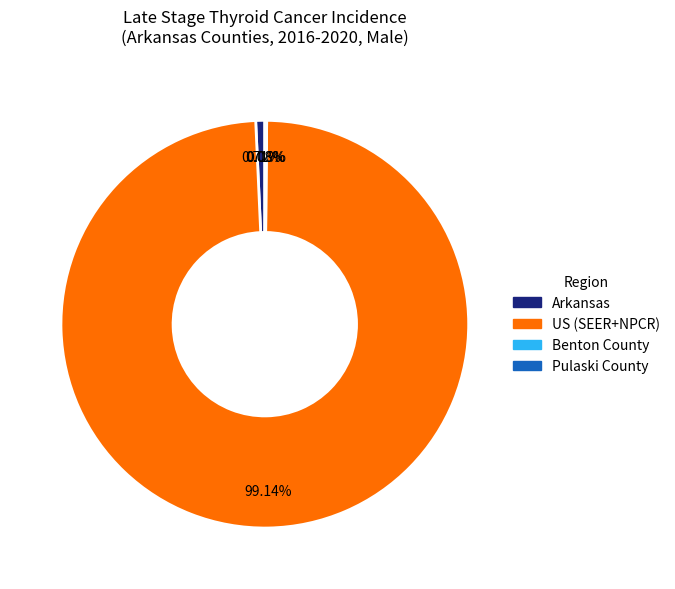

To the nearest percent, what is the average slice percentage?

25%